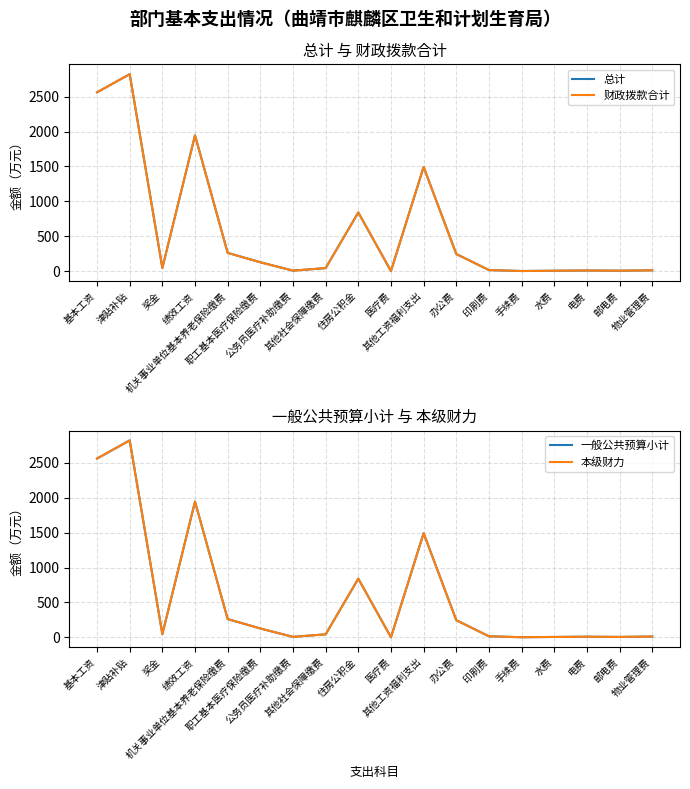

What is the smallest value displayed?

0.2